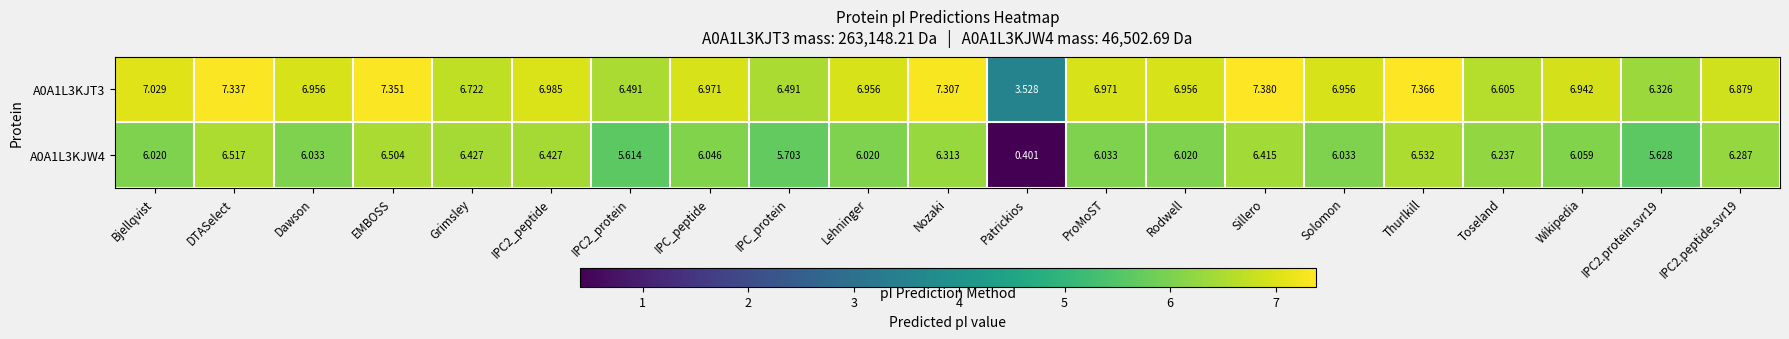

At which category does the chart reach its minimum across all series?

Patrickios